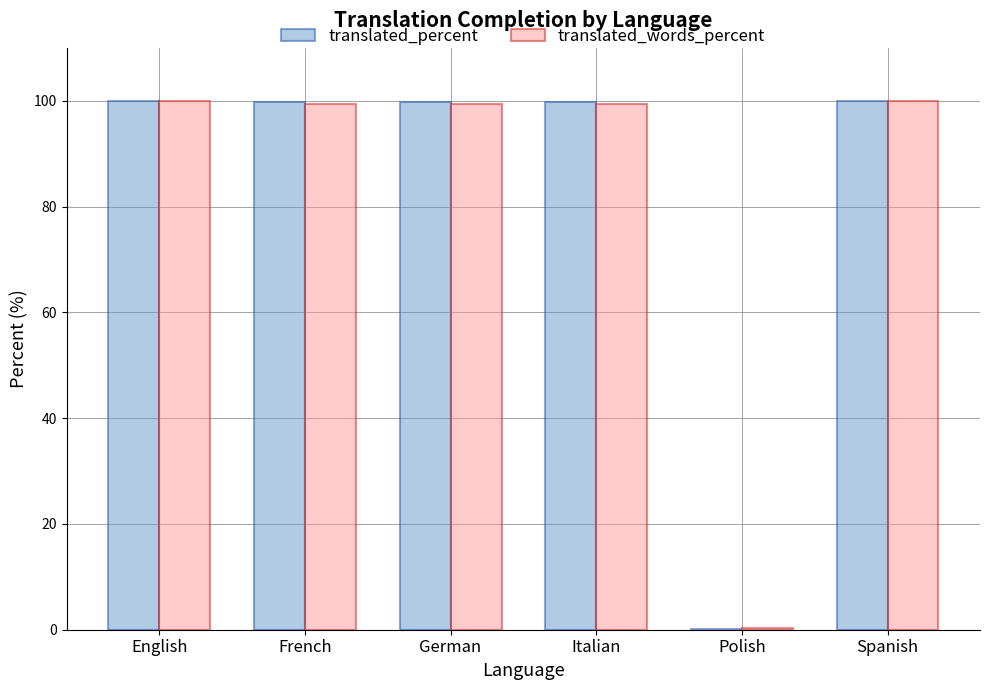

What is the maximum value for translated_percent?

100.0